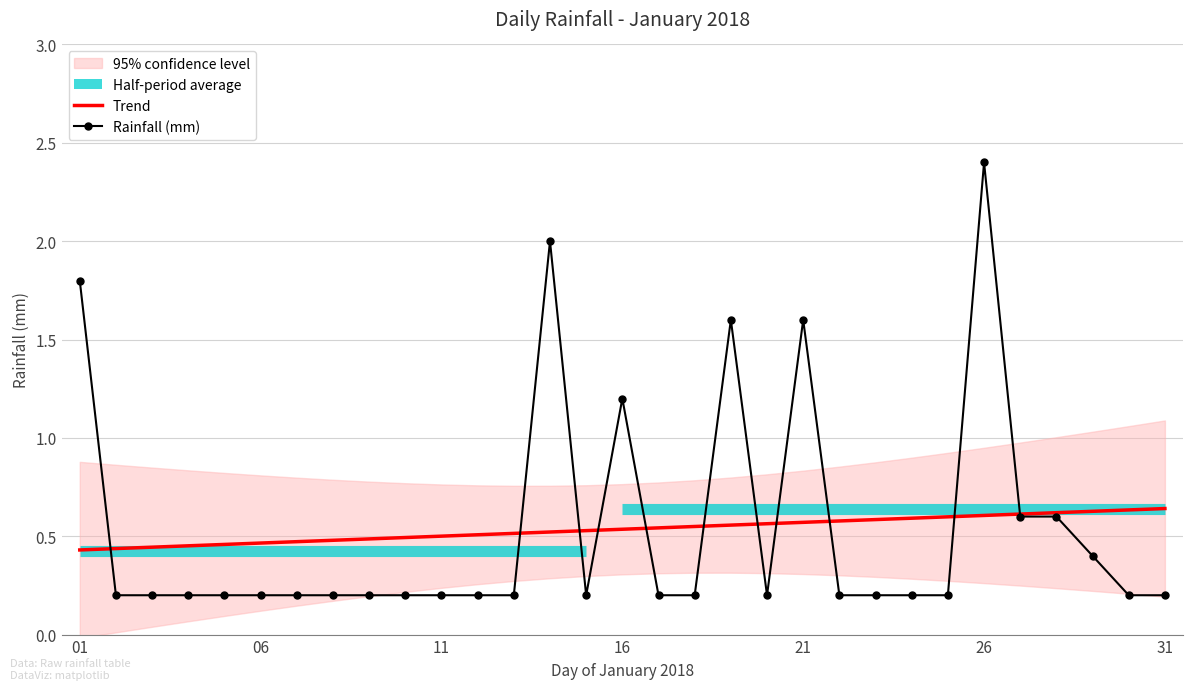

What is the maximum value for Rainfall (mm)?

2.4